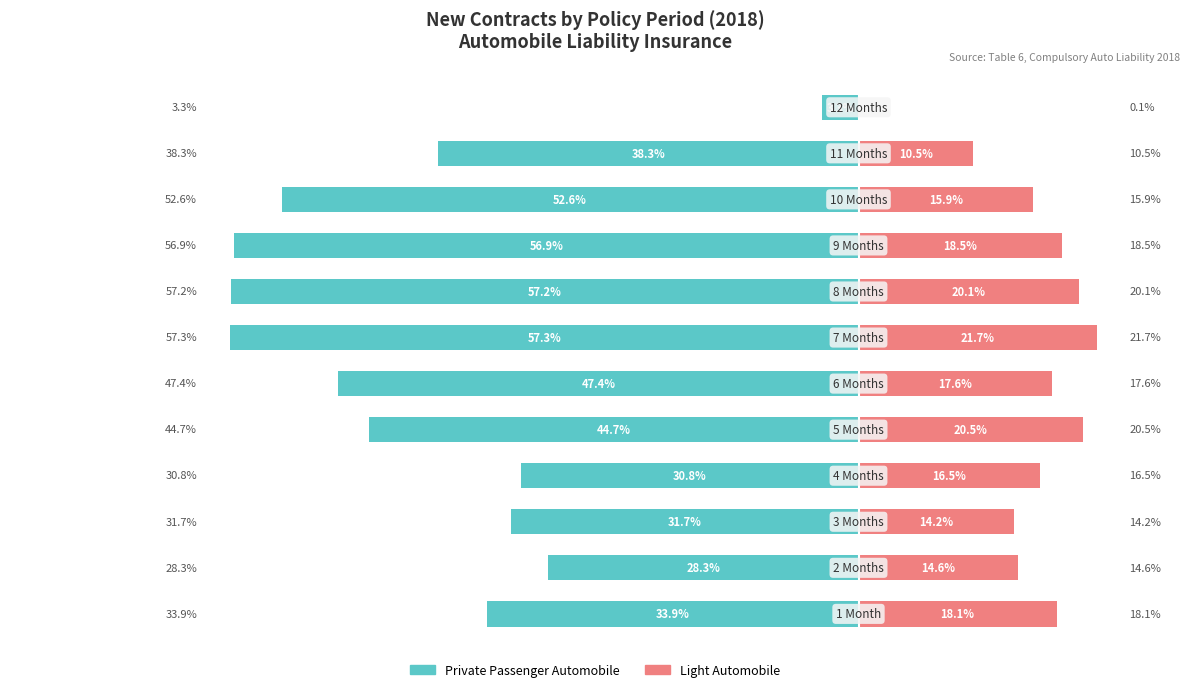

Reading left to right, transcribe all the data shown in this chart.

Private Passenger Automobile: -33.9	-28.3	-31.7	-30.8	-44.7	-47.4	-57.3	-57.2	-56.9	-52.6	-38.3	-3.3
Light Automobile: 18.1	14.6	14.2	16.5	20.5	17.6	21.7	20.1	18.5	15.9	10.5	0.1